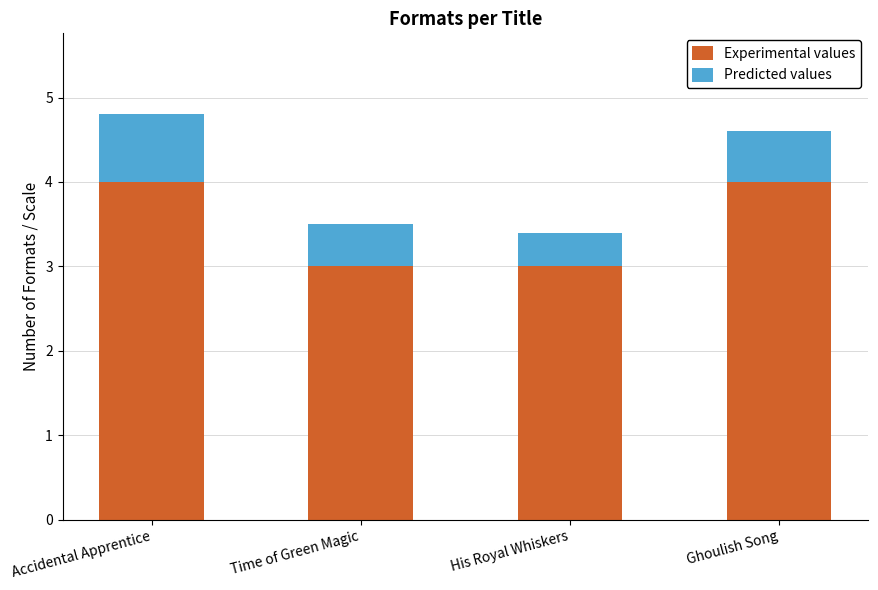

Does the chart contain stacked bars?

Yes